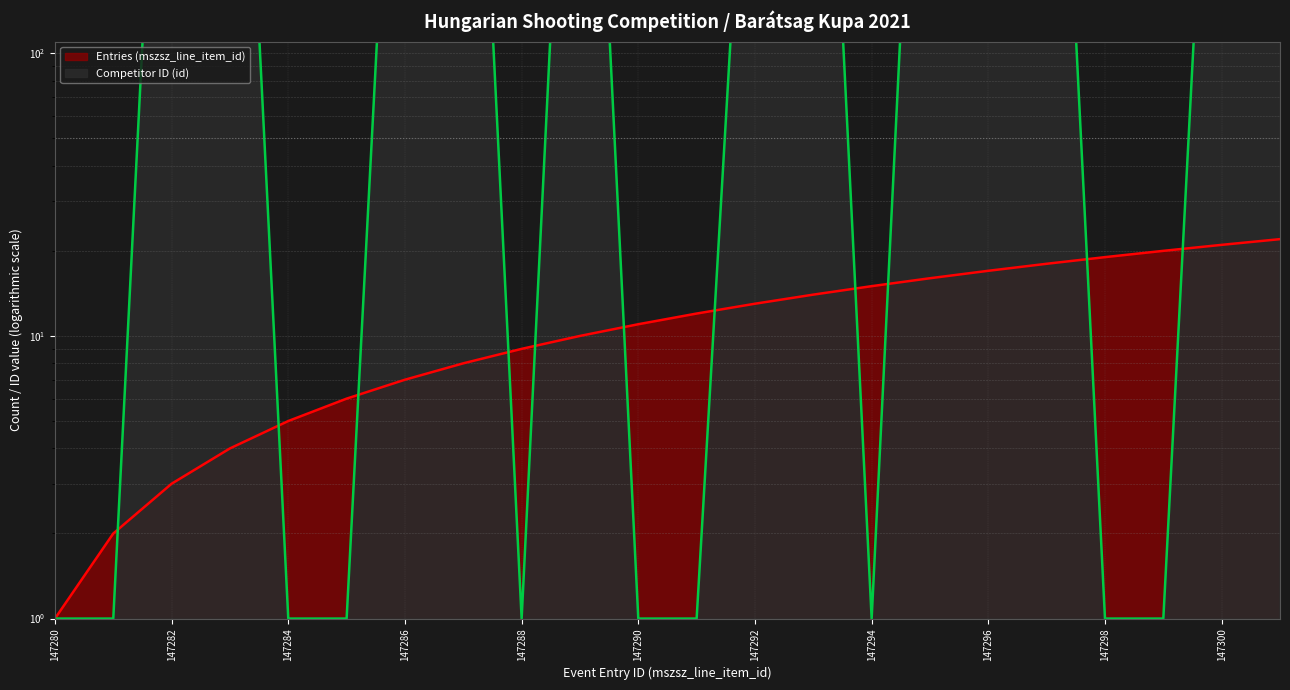

True or false: Entries (mszsz_line_item_id) and Competitor ID (id) intersect in this chart.

True